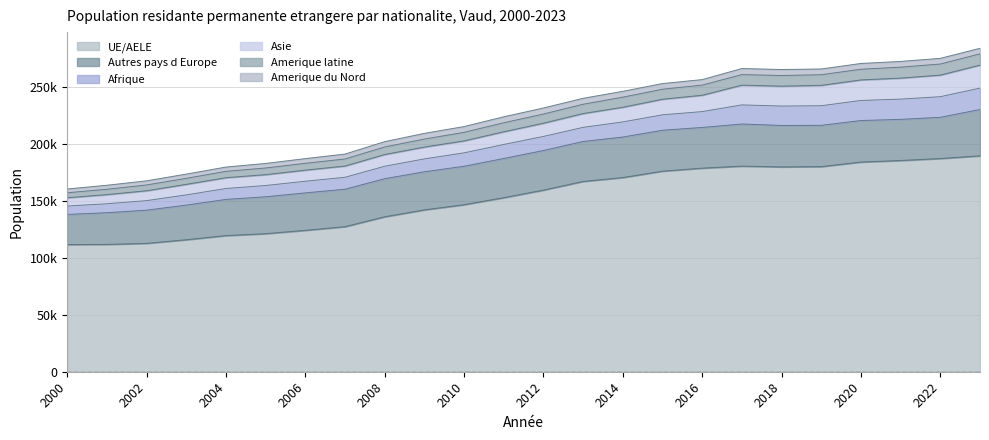

What is the average value of the UE/AELE series?

152487